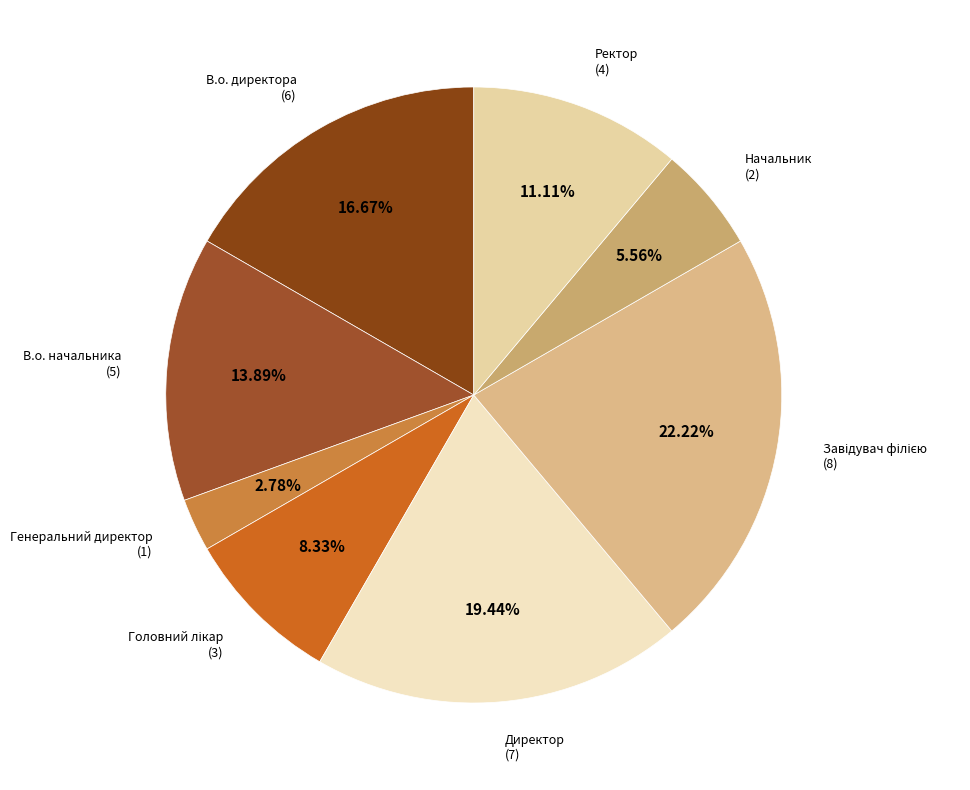

Approximately how many times larger is the value at В.о. начальника compared to Начальник?

2.5